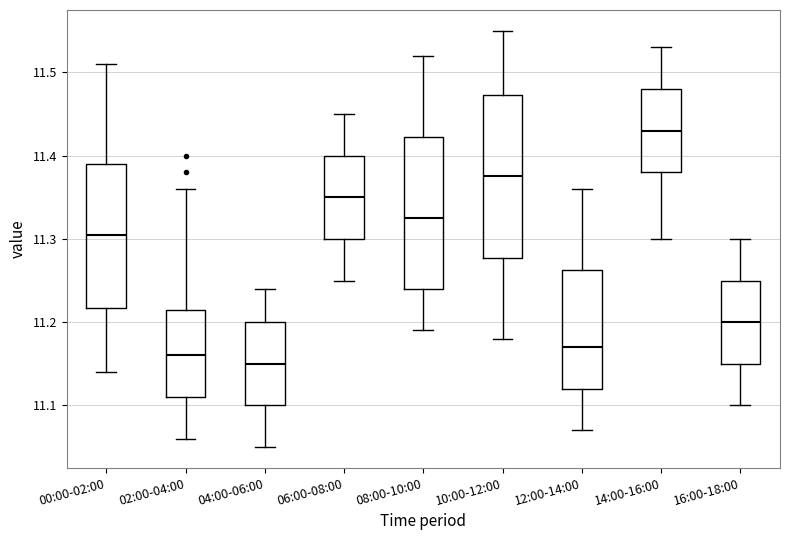

Reading left to right, read every box against the y-axis: the position of its median line, the range the box covers, and the ends of its whiskers. The values are not printed on the chart, so give them approximately, as read against the axis.

00:00-02:00: median 11.31, box 11.22 to 11.39, whiskers 11.14 to 11.51
02:00-04:00: median 11.16, box 11.11 to 11.22, whiskers 11.06 to 11.36
04:00-06:00: median 11.15, box 11.10 to 11.20, whiskers 11.05 to 11.24
06:00-08:00: median 11.35, box 11.30 to 11.40, whiskers 11.25 to 11.45
08:00-10:00: median 11.33, box 11.24 to 11.42, whiskers 11.19 to 11.52
10:00-12:00: median 11.38, box 11.28 to 11.47, whiskers 11.18 to 11.55
12:00-14:00: median 11.17, box 11.12 to 11.26, whiskers 11.07 to 11.36
14:00-16:00: median 11.43, box 11.38 to 11.48, whiskers 11.30 to 11.53
16:00-18:00: median 11.20, box 11.15 to 11.25, whiskers 11.10 to 11.30